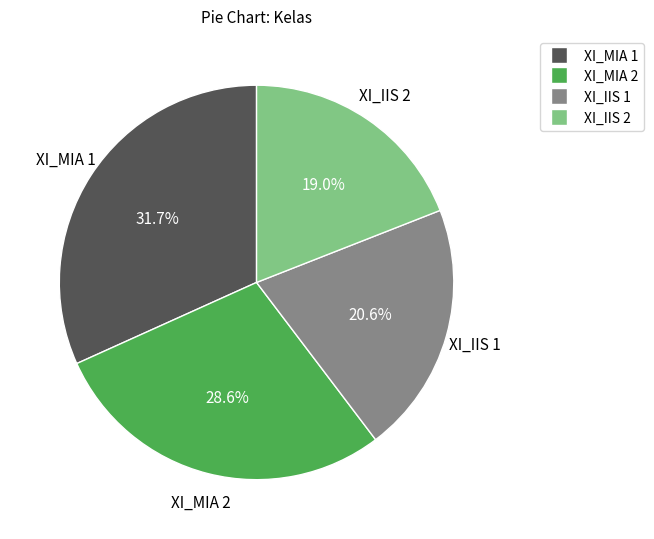

Is XI_IIS 2 the majority of the pie?

No